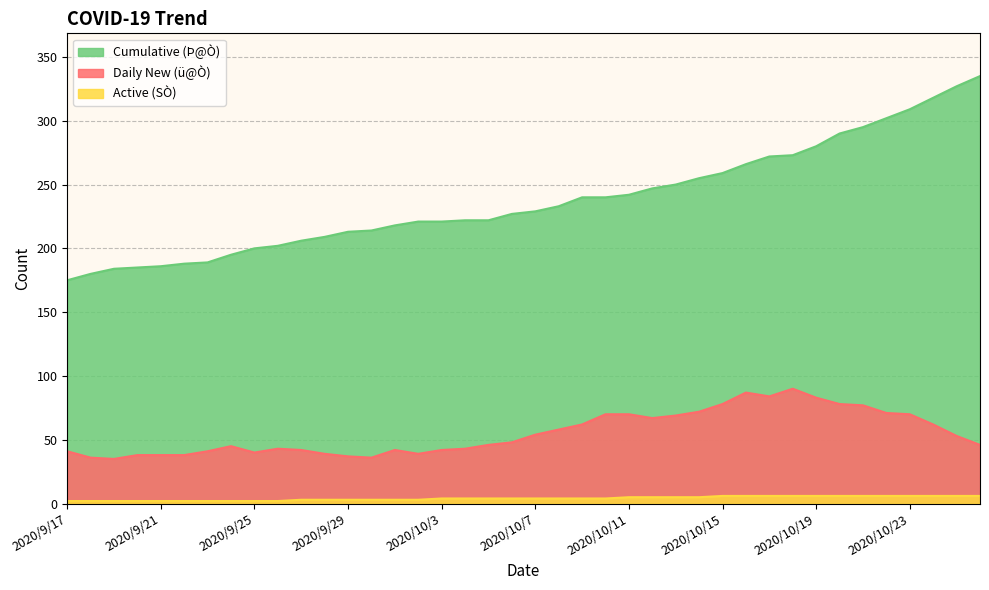

How many lines are shown in the chart?

3